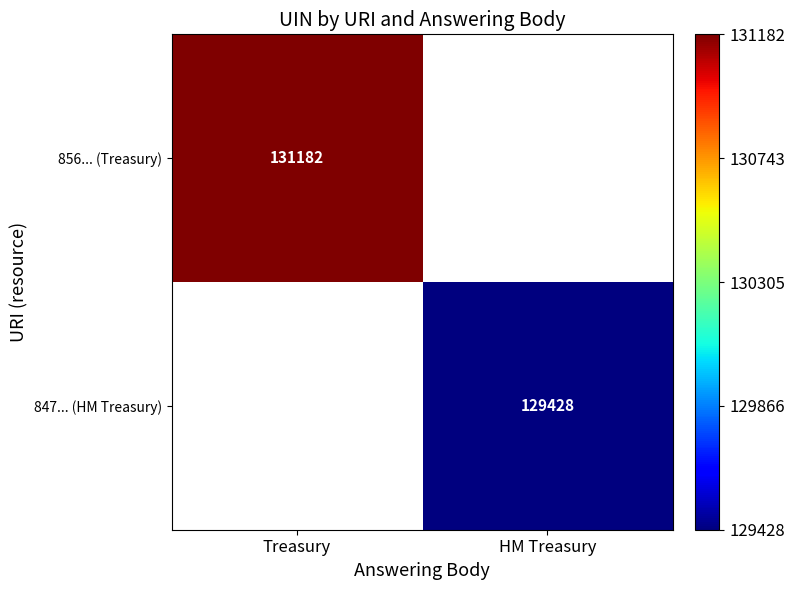

The value of 847... (HM Treasury) at HM Treasury is 180832. True or false?

False